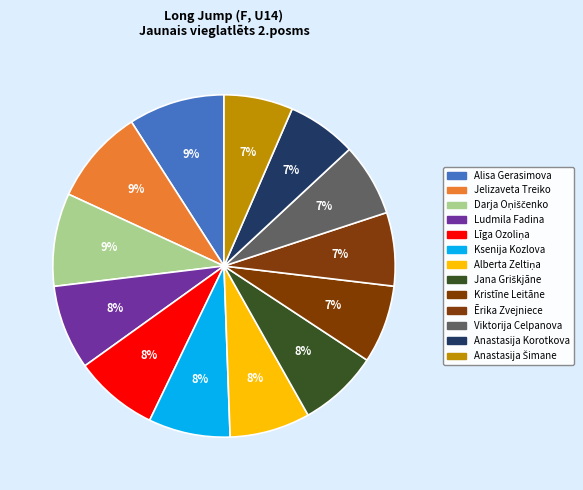

To the nearest percent, what percentage of the pie is Alberta Zeltiņa?

8%